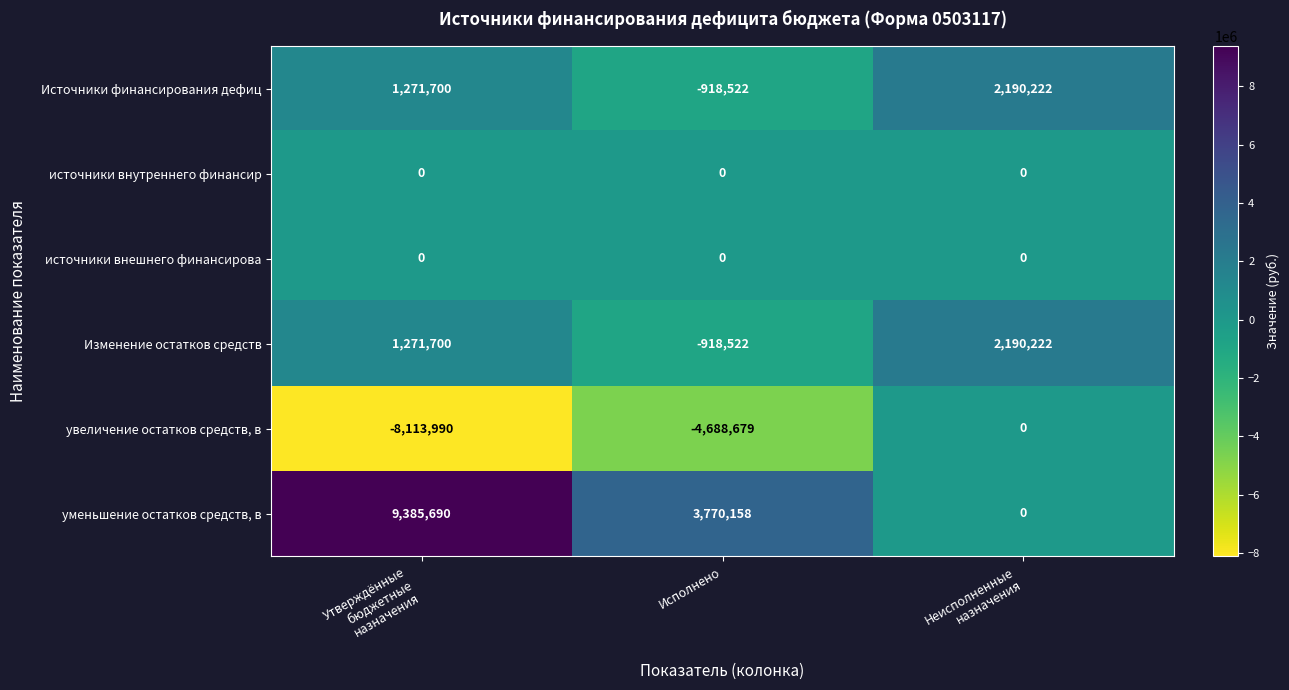

Between Утверждённые
бюджетные
назначения and Исполнено, which series saw the biggest shift?

уменьшение остатков средств, в